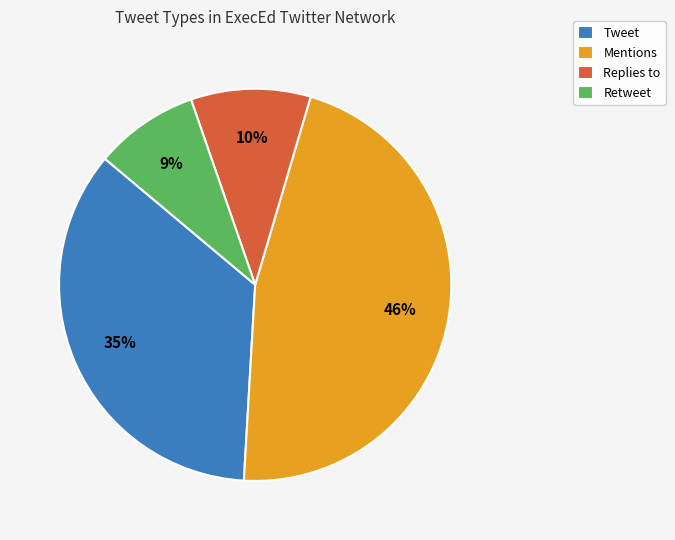

Which category has the smallest portion of the pie?

Retweet